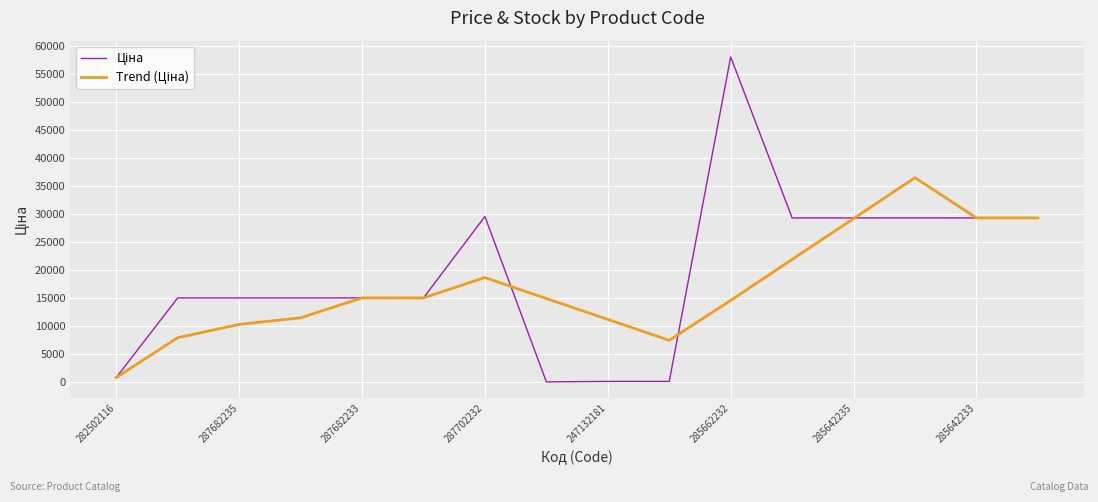

Reading right to left, what are all the values shown in this chart?

Ціна: 29294.9	29294.9	29294.9	29294.9	29294.9	58037.0	113.3	113.3	32.0	29548.9	15019.2	15019.2	15019.2	15019.2	15019.2	813.0
Trend (Ціна): 29294.9	29294.9	36480.4	29185.0	21889.6	14573.9	7451.9	11178.4	14904.8	18651.6	15019.2	15019.2	11467.7	10283.8	7916.1	813.0